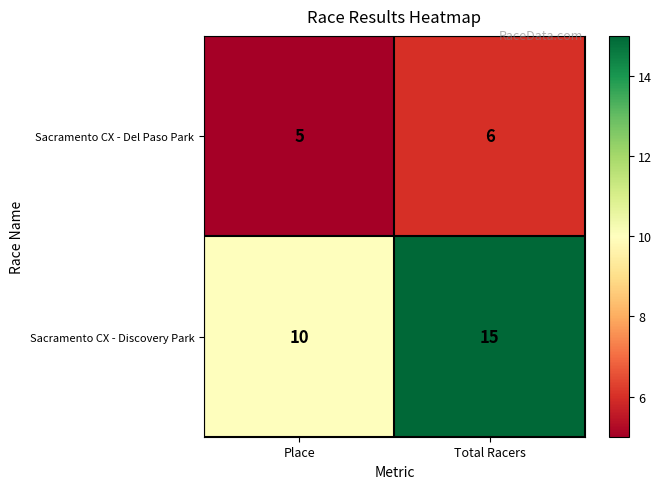

Which series has the largest total across all categories?

Sacramento CX - Discovery Park